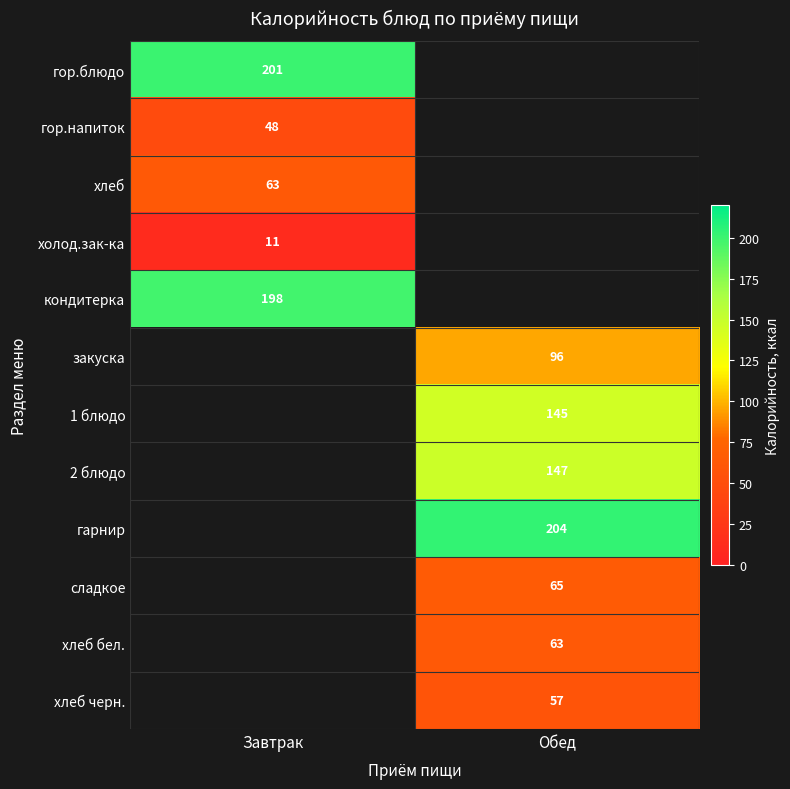

What is the spread (max minus min) of values at Завтрак?

190.0